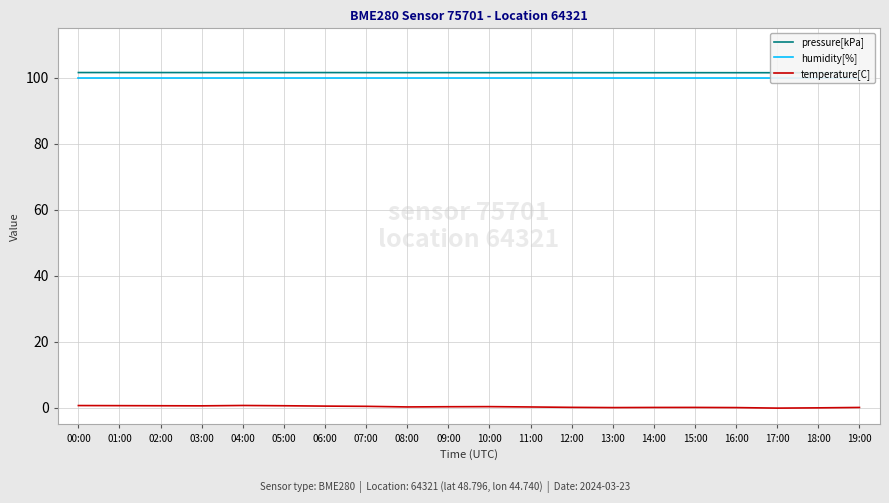

True or false: humidity[%] has more than 1 points higher than both neighbors.

False